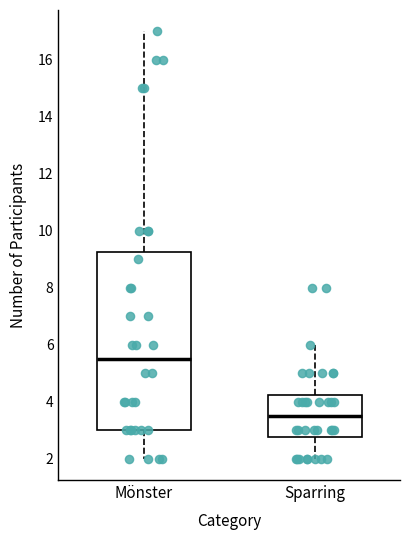

Which box's median line is the lowest?

Sparring